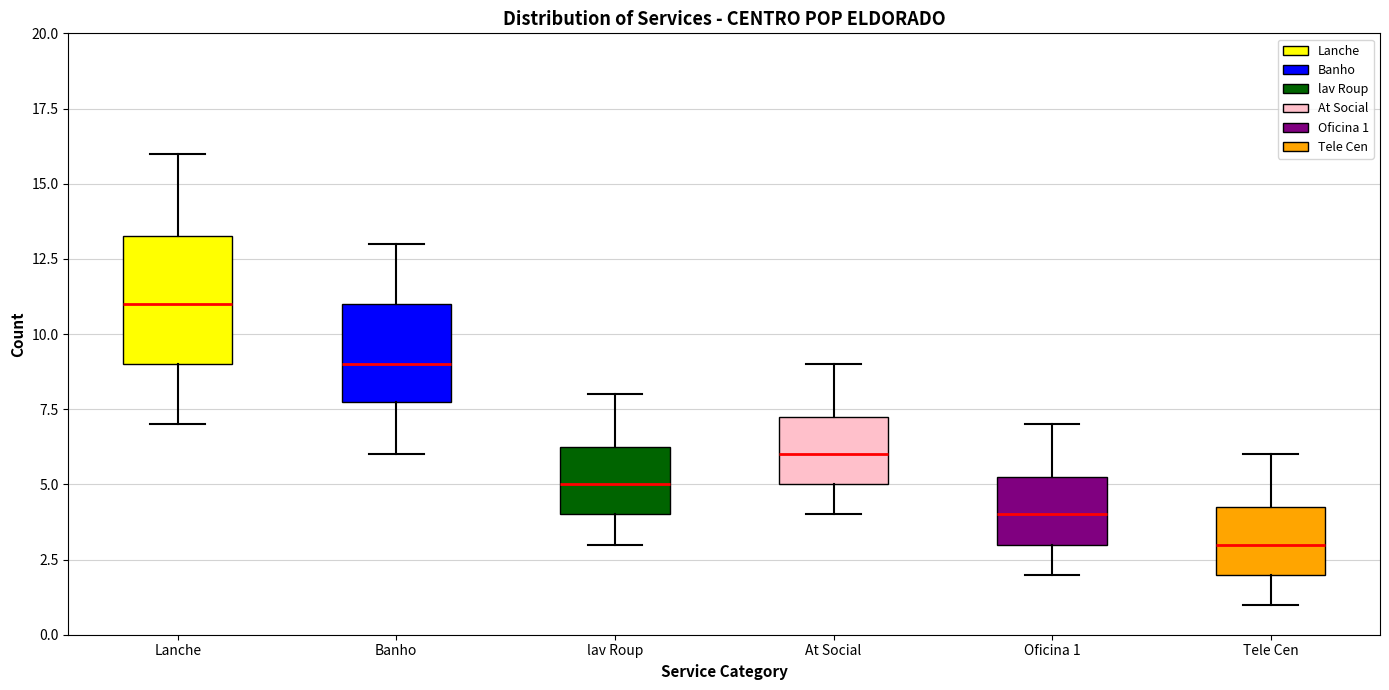

Which box has the lowest median line?

Tele Cen